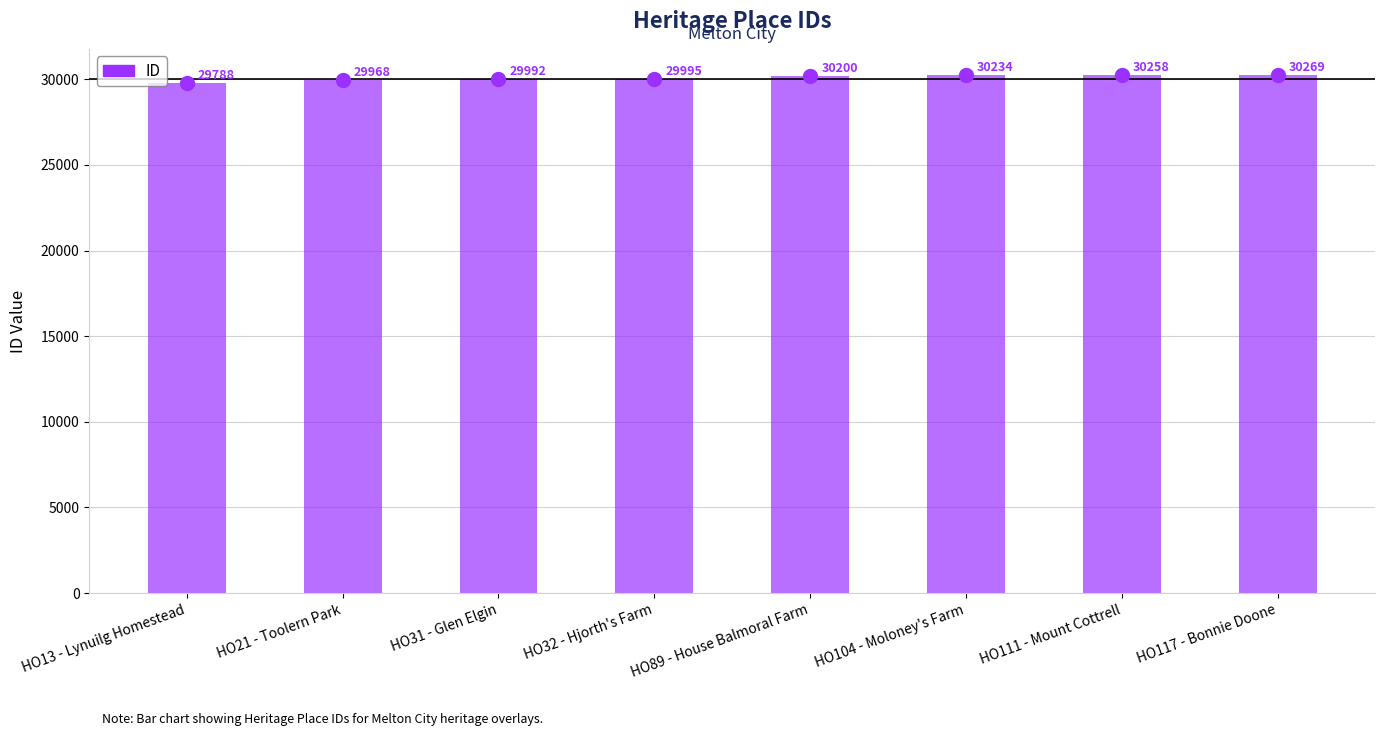

What is the difference between the maximum and minimum values?

481